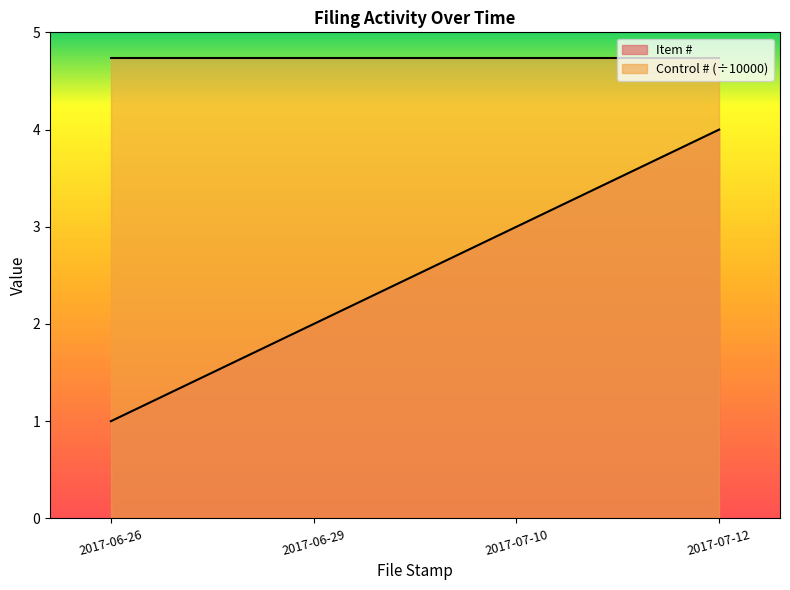

True or false: the data has more than 2 interior local peaks.

False